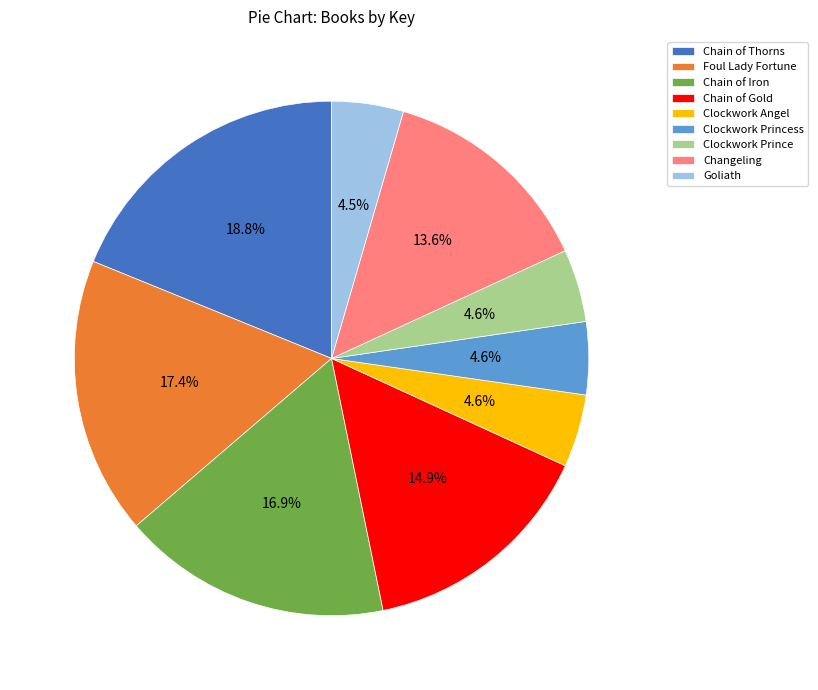

The Foul Lady Fortune slice represents 26% of the pie. True or false?

False